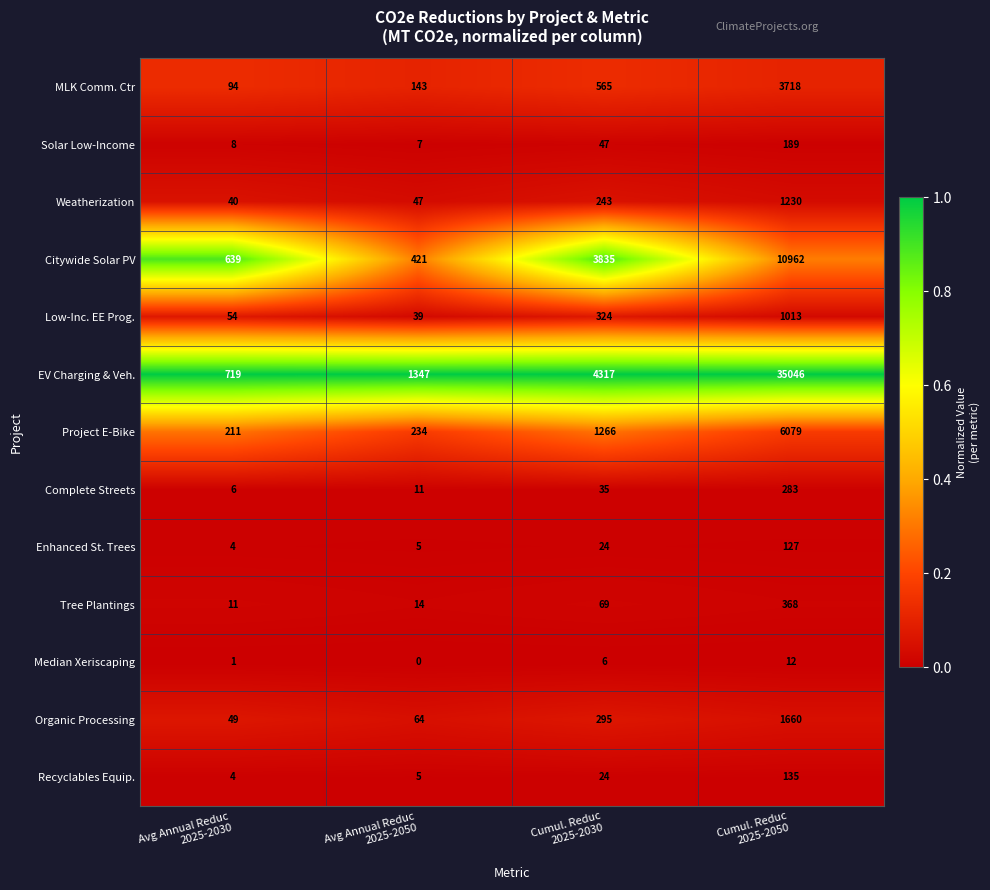

Rank the series by their maximum value, from highest to lowest.

EV Charging & Veh., Citywide Solar PV, Project E-Bike, MLK Comm. Ctr, Organic Processing, Weatherization, Low-Inc. EE Prog., Tree Plantings, Complete Streets, Solar Low-Income, Recyclables Equip., Enhanced St. Trees, Median Xeriscaping